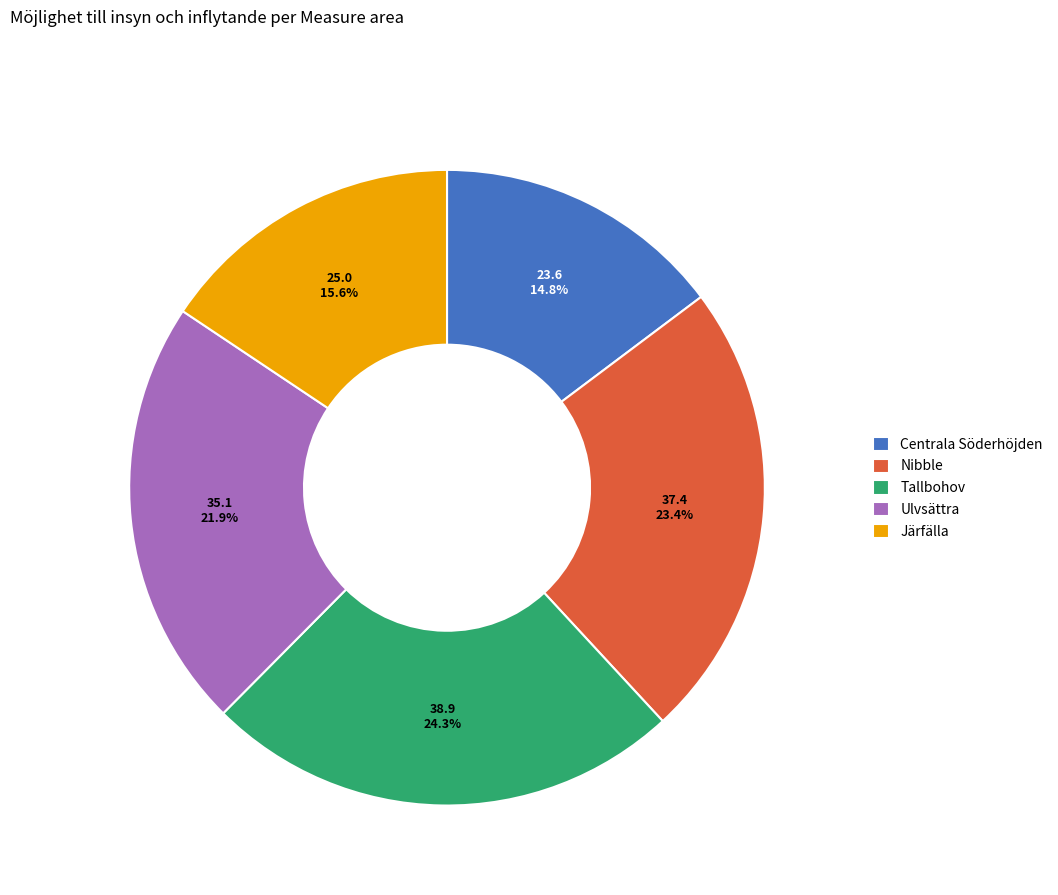

Is there a majority slice in this chart?

No